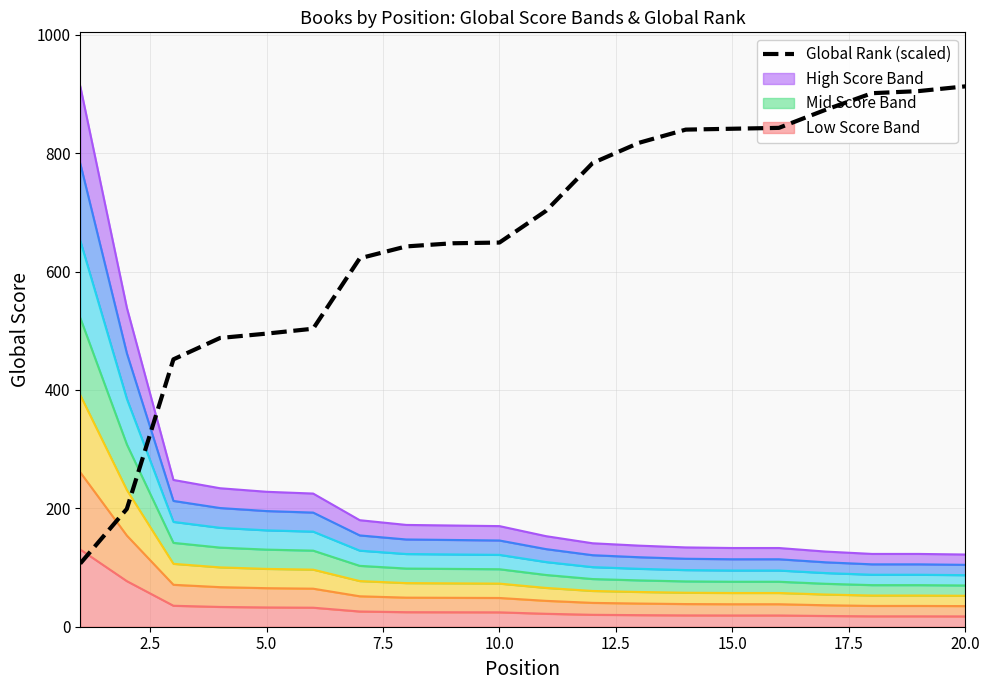

The chart shows a value of 30.5 at 0.0. True or false?

False